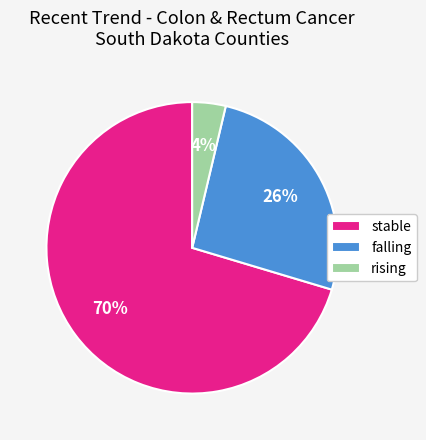

To the nearest percent, what portion does stable represent?

70%